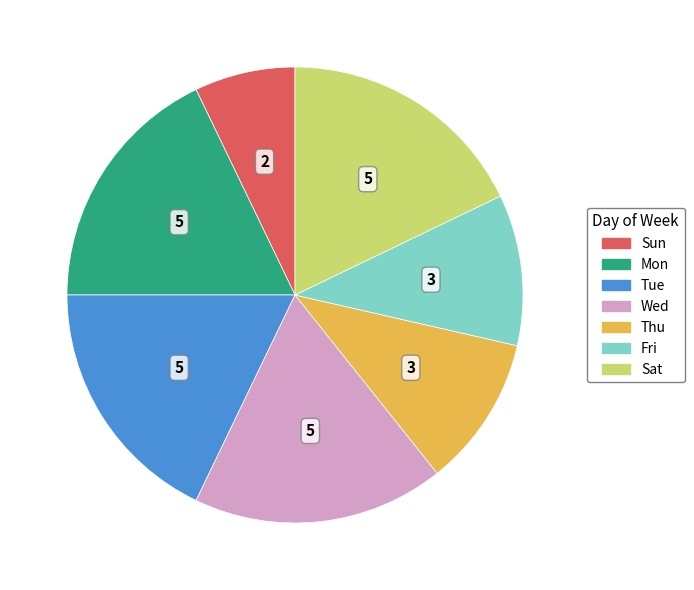

How many segments does this pie chart have?

7